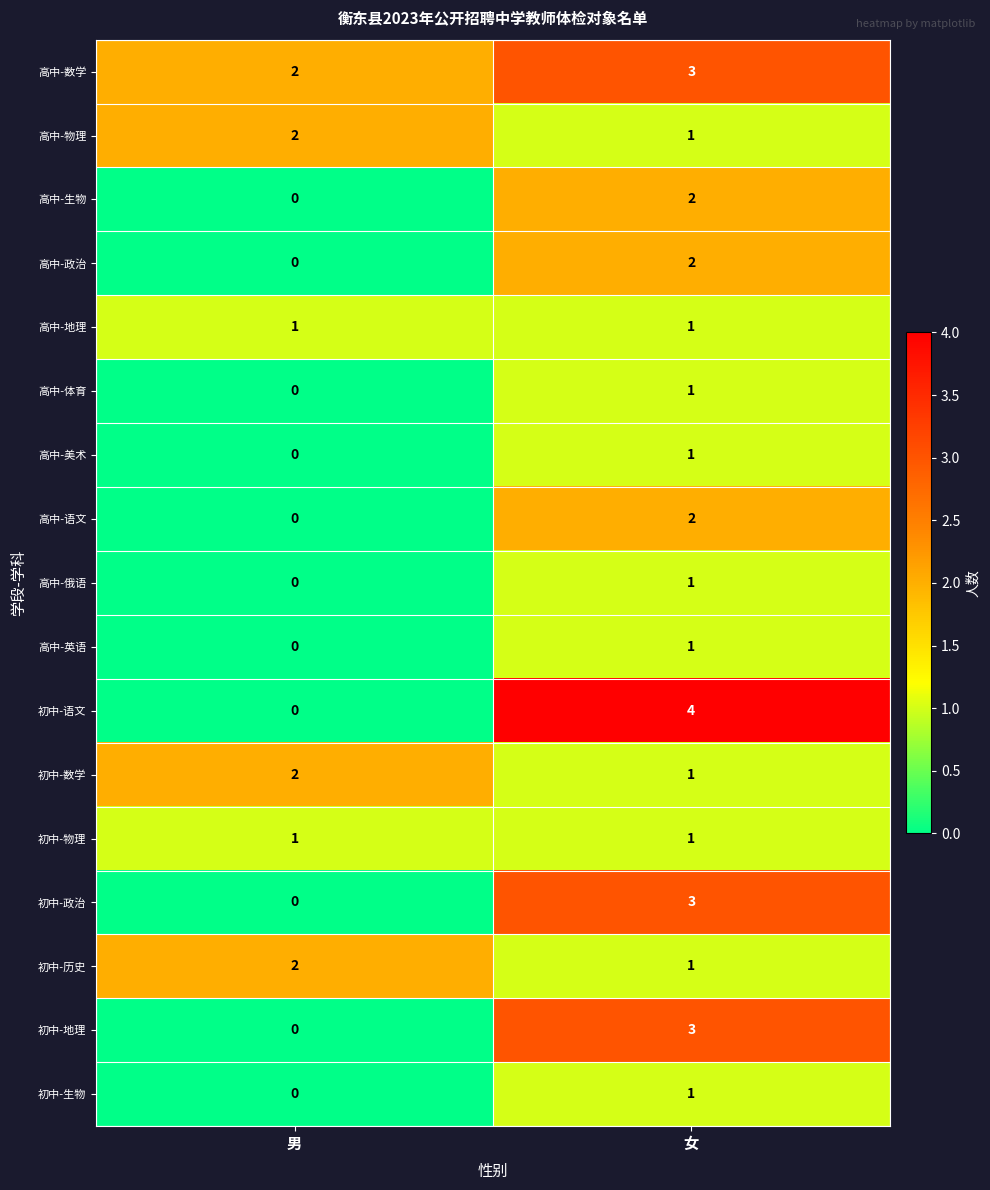

Which series has the largest total across all categories?

高中-数学